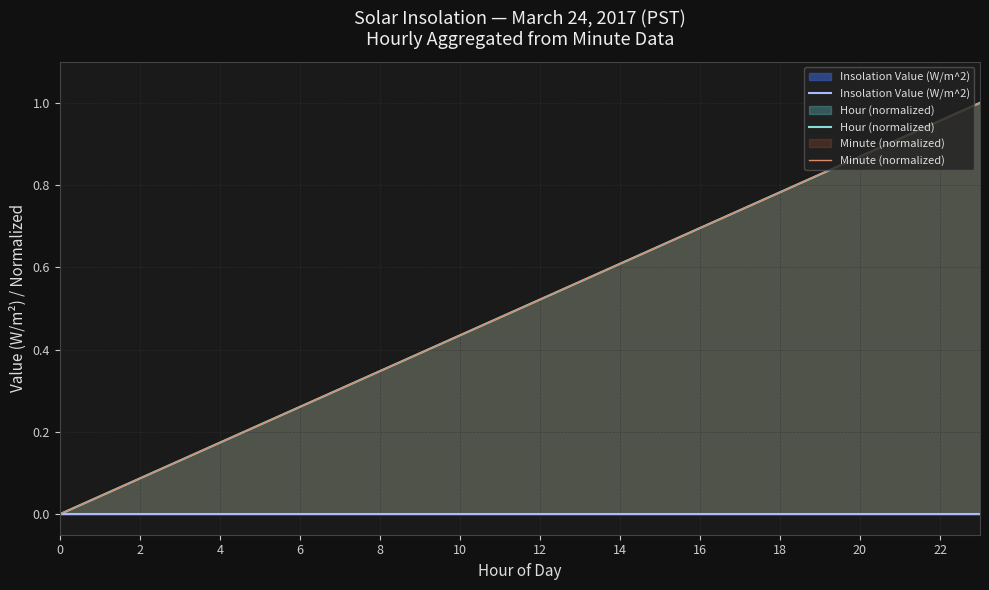

True or false: Minute (normalized) has more than 0 interior local peaks.

False